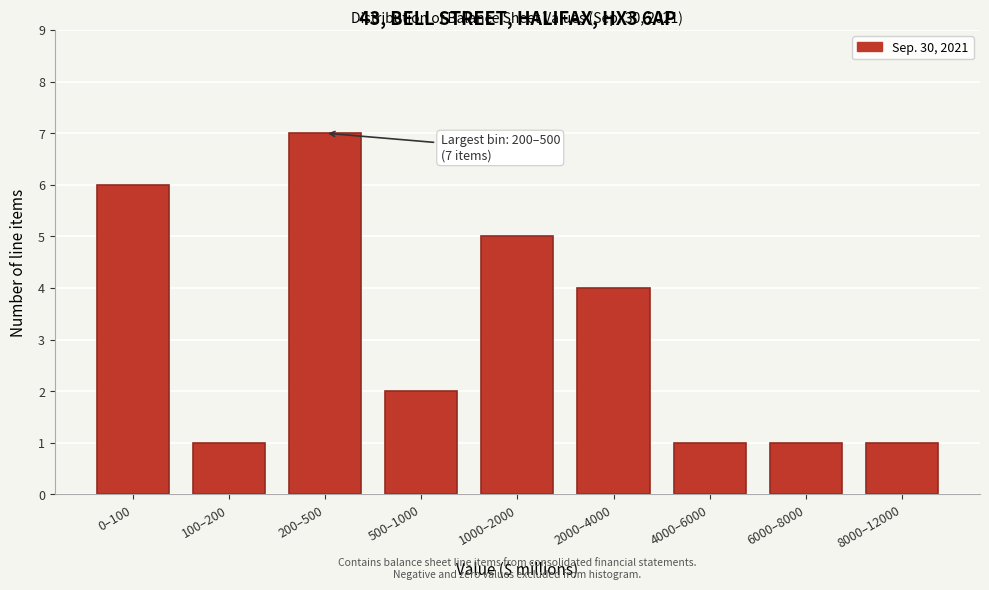

Reading left to right, what are all the values shown in this chart?

0–100=6	100–200=1	200–500=7	500–1000=2	1000–2000=5	2000–4000=4	4000–6000=1	6000–8000=1	8000–12000=1